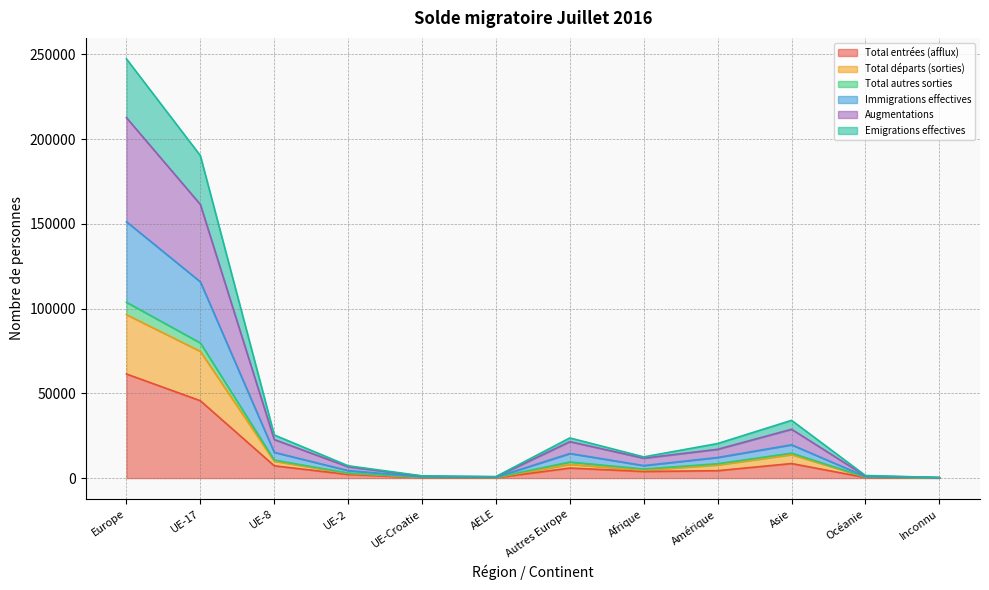

Rank the categories by Emigrations effectives value from highest to lowest.

Europe, UE-17, Asie, UE-8, Autres Europe, Amérique, Afrique, UE-2, Océanie, UE-Croatie, AELE, Inconnu